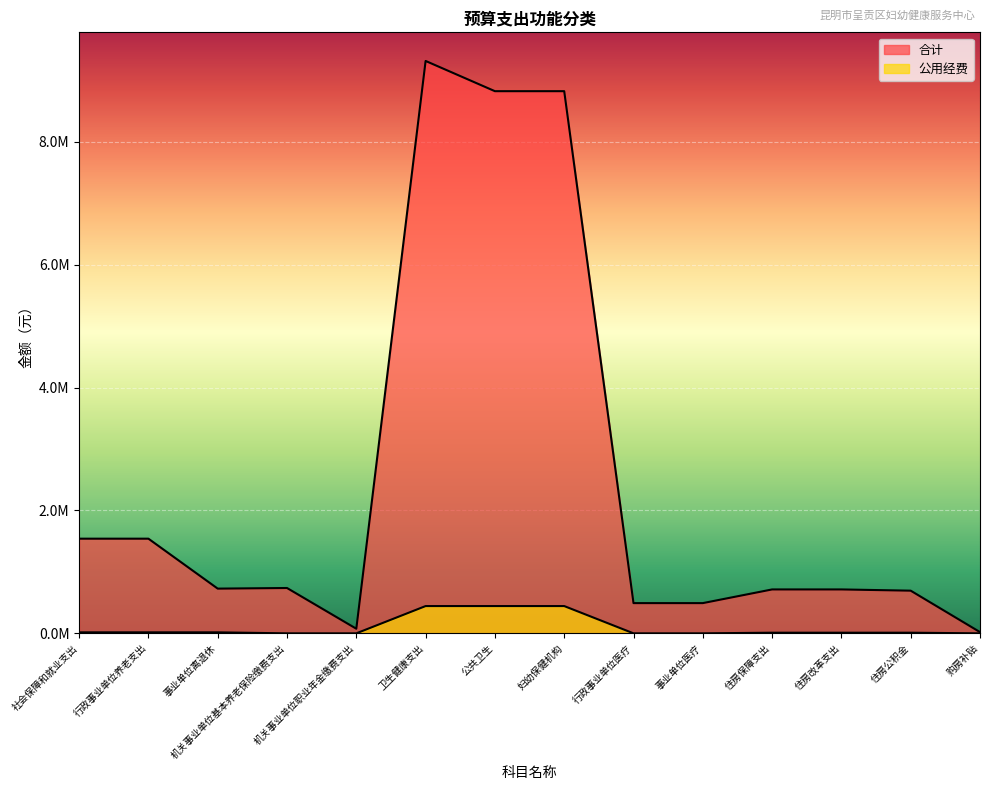

At which category does 合计 reach its first local peak?

机关事业单位基本养老保险缴费支出